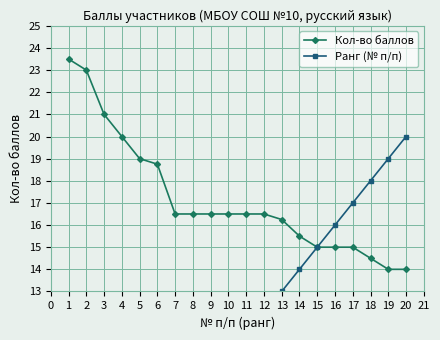

True or false: Кол-во баллов has a value of 15.0 at 16.

True